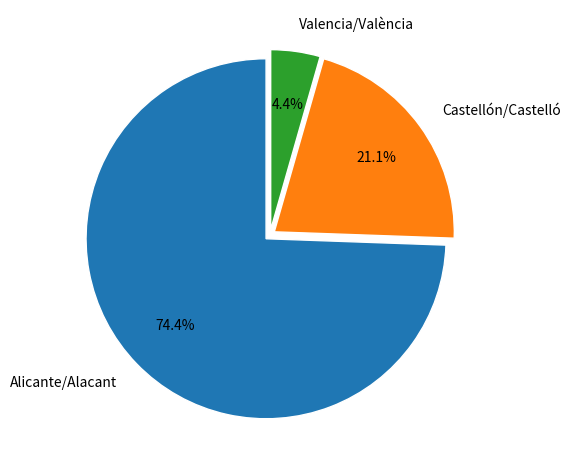

What is the majority slice?

Alicante/Alacant